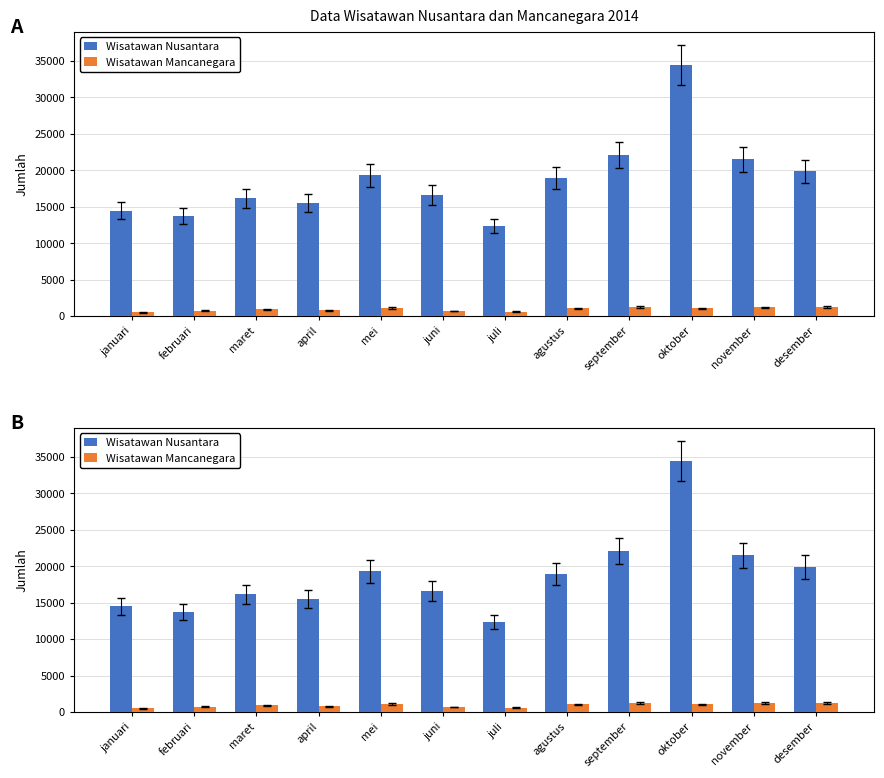

Count the number of categories in the chart.

12